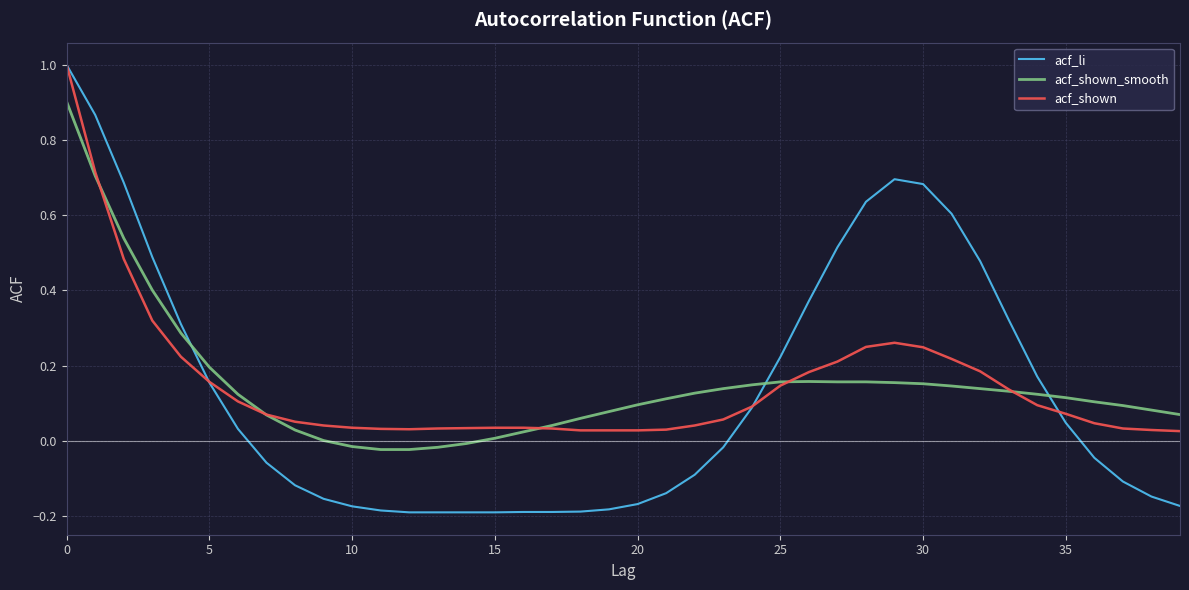

What is the maximum value shown in the chart?

1.0